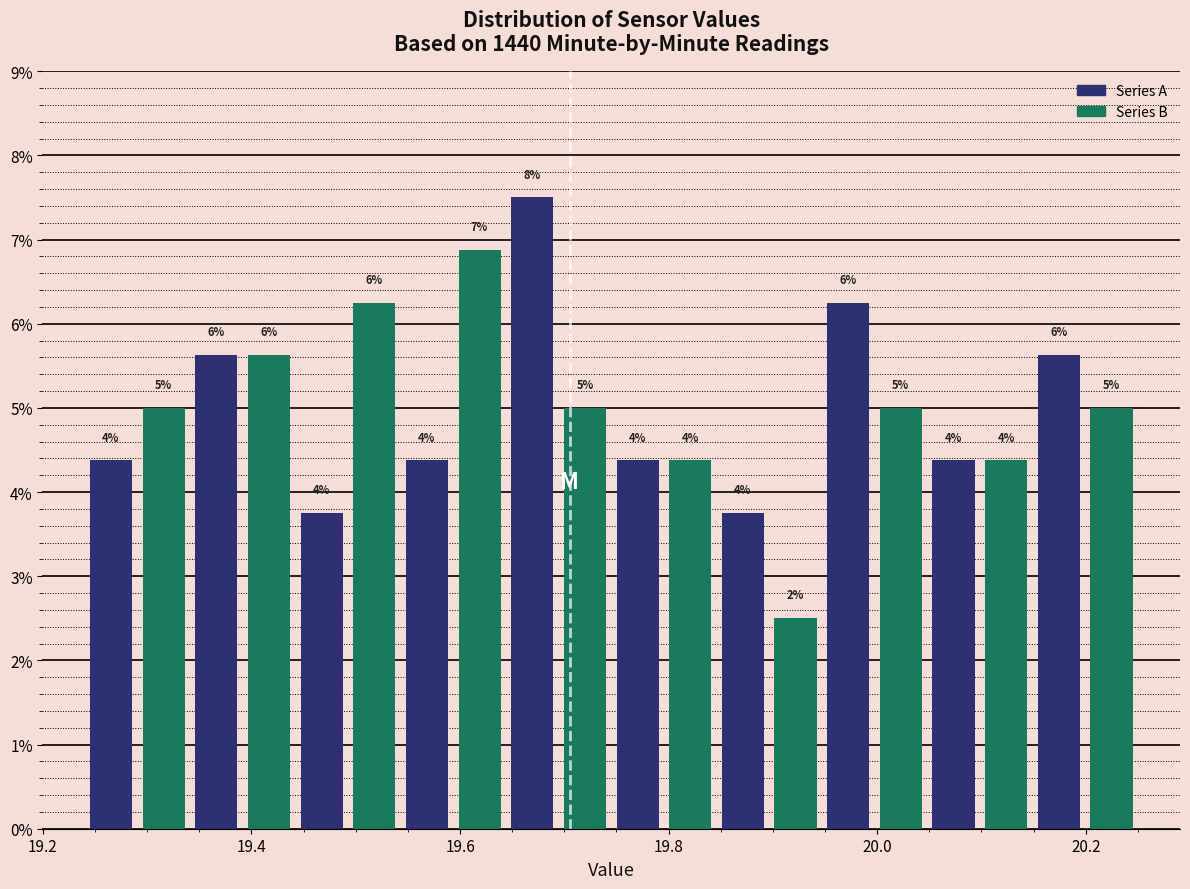

Around what value on the x-axis is the tallest bar? Give the approximate position of its centre, as read against the axis.

19.66